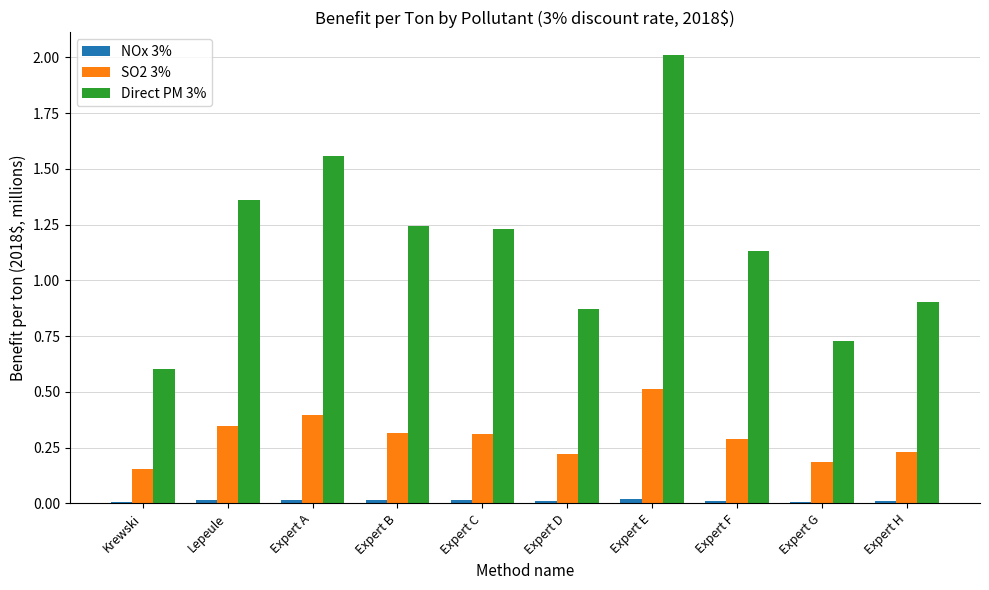

Which series has the largest range (max minus min)?

Direct PM 3%